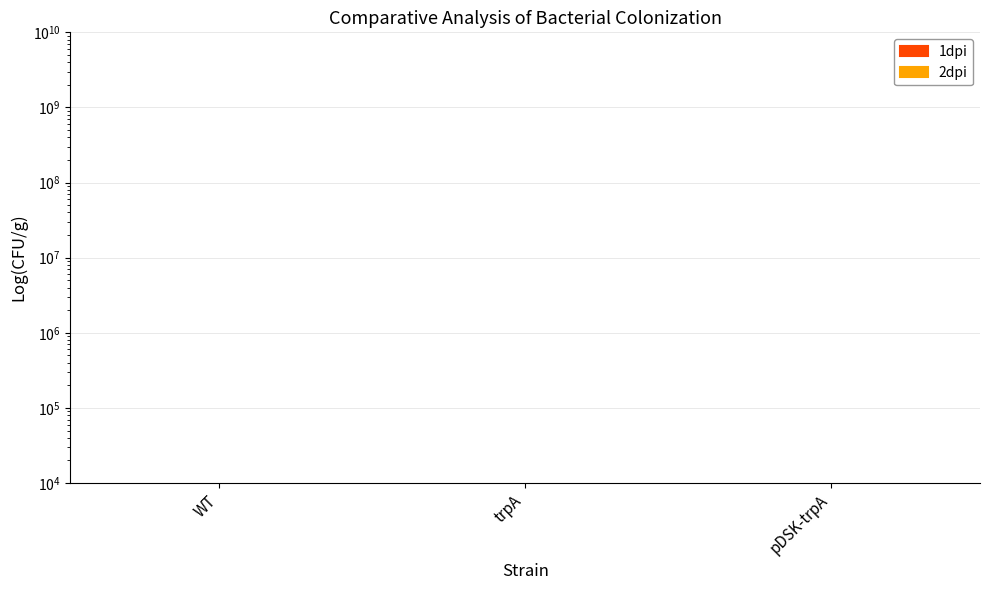

What is the difference between the second highest and minimum values in the 1dpi series?

1.2